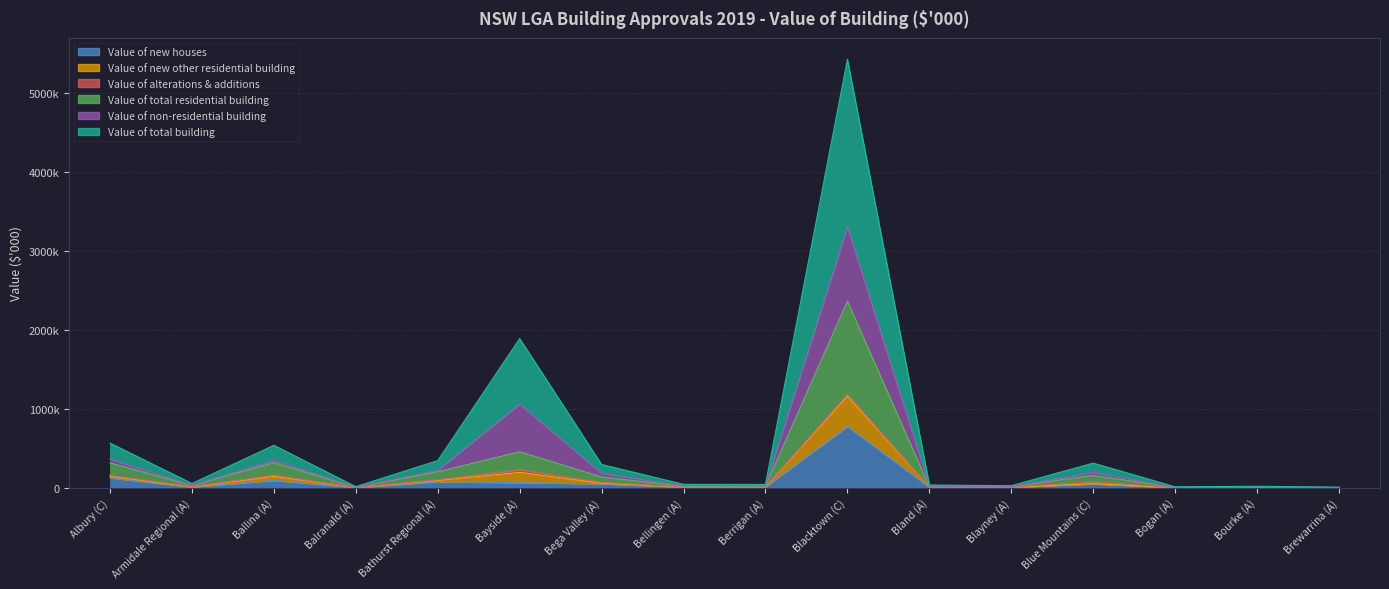

At which category does Value of total residential building reach its first local valley?

Armidale Regional (A)